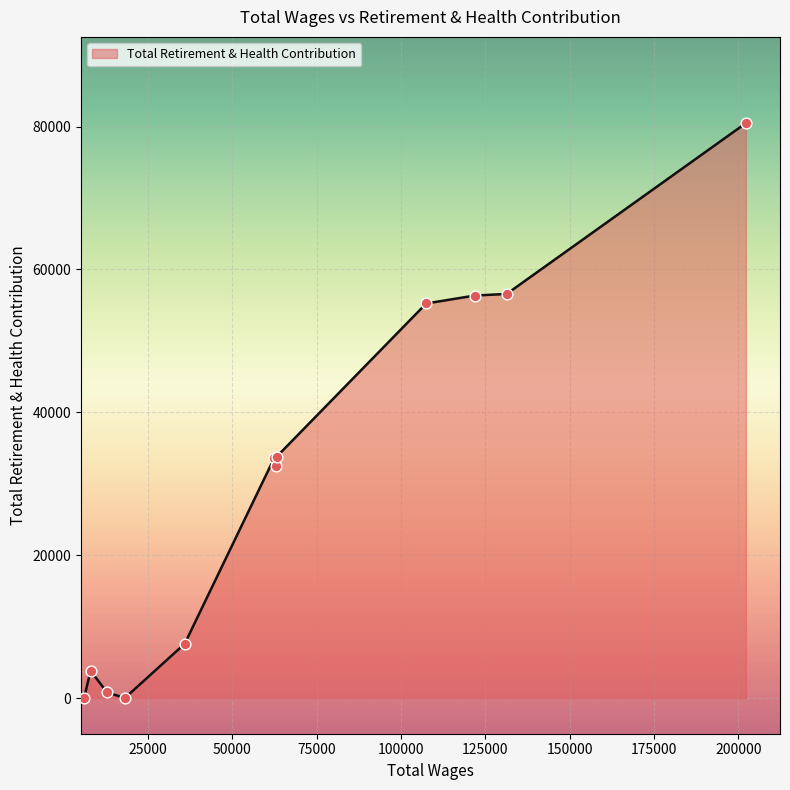

What is the difference between the maximum and minimum values?

80495